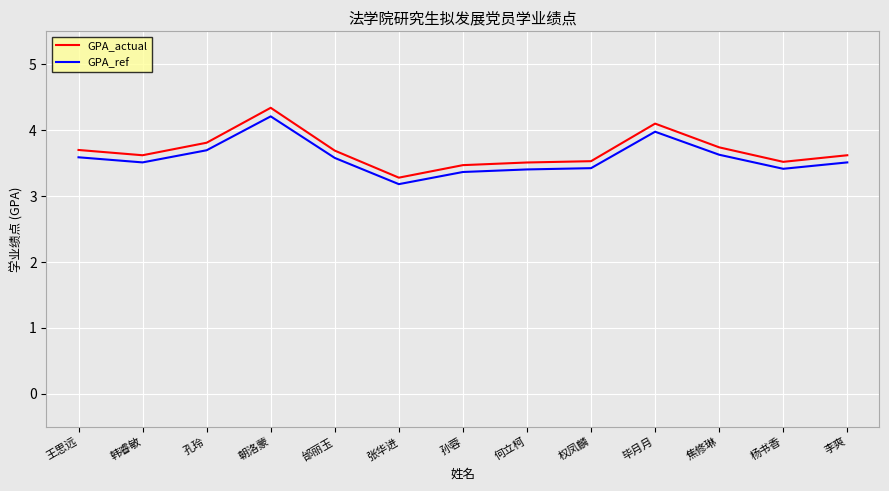

What position from the left is 毕月月?

10